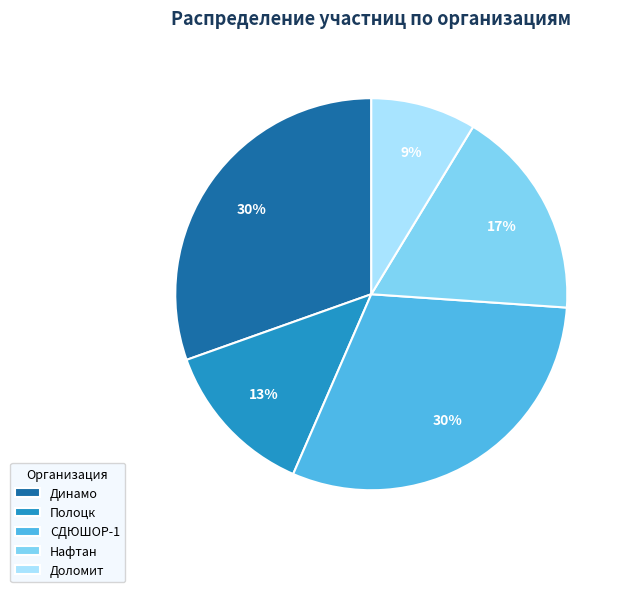

Which has a higher value, СДЮШОР-1 or Доломит?

СДЮШОР-1